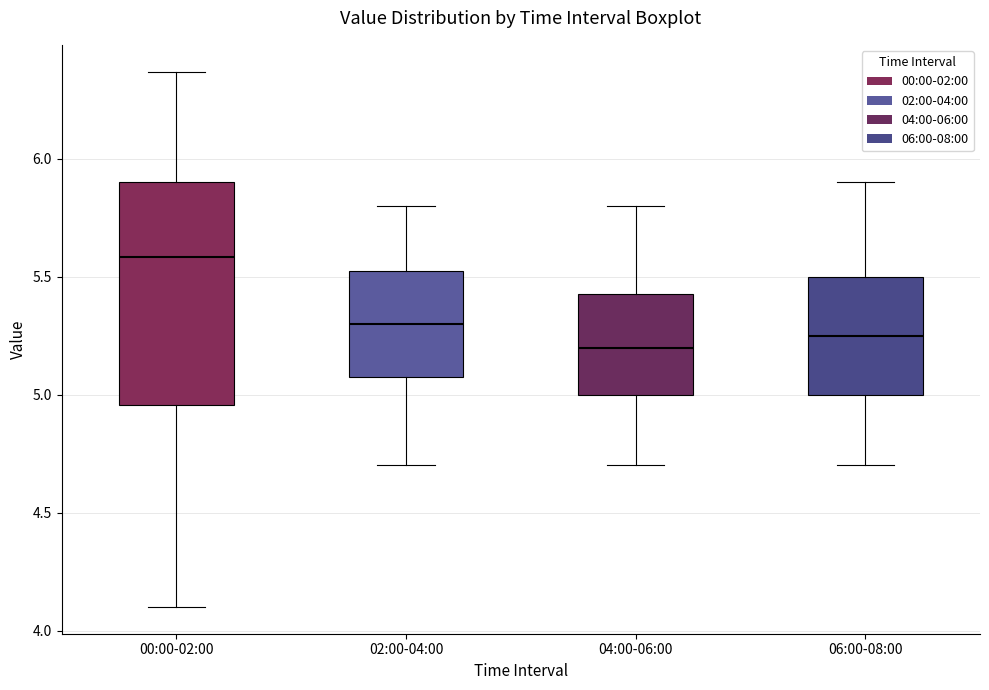

Which box is the tallest, from its lower edge to its upper edge?

00:00-02:00